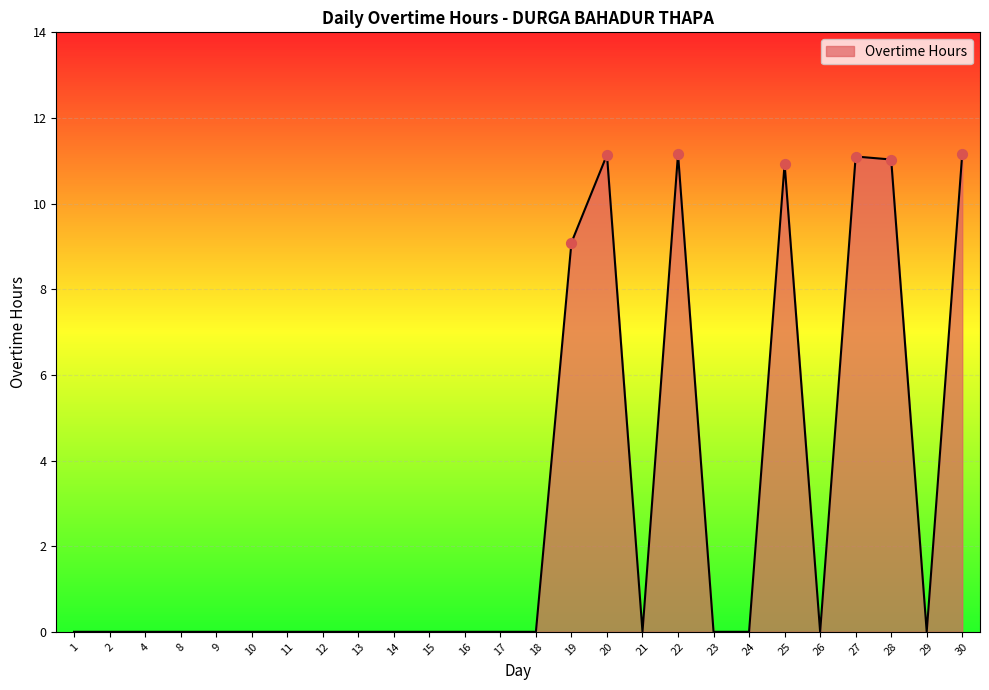

What is the change in value from 17 to 30?

+11.2